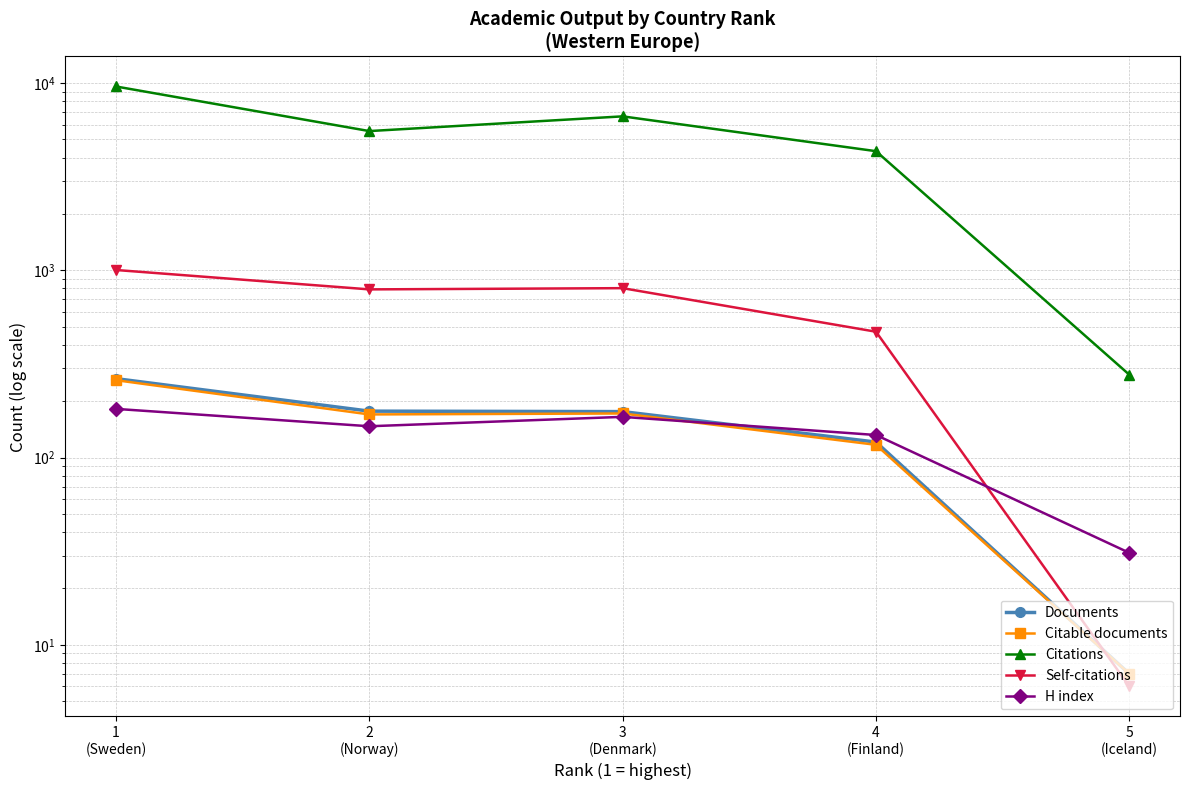

Is the value of Documents at 4
(Finland) greater than the value of H index at 2
(Norway)?

No